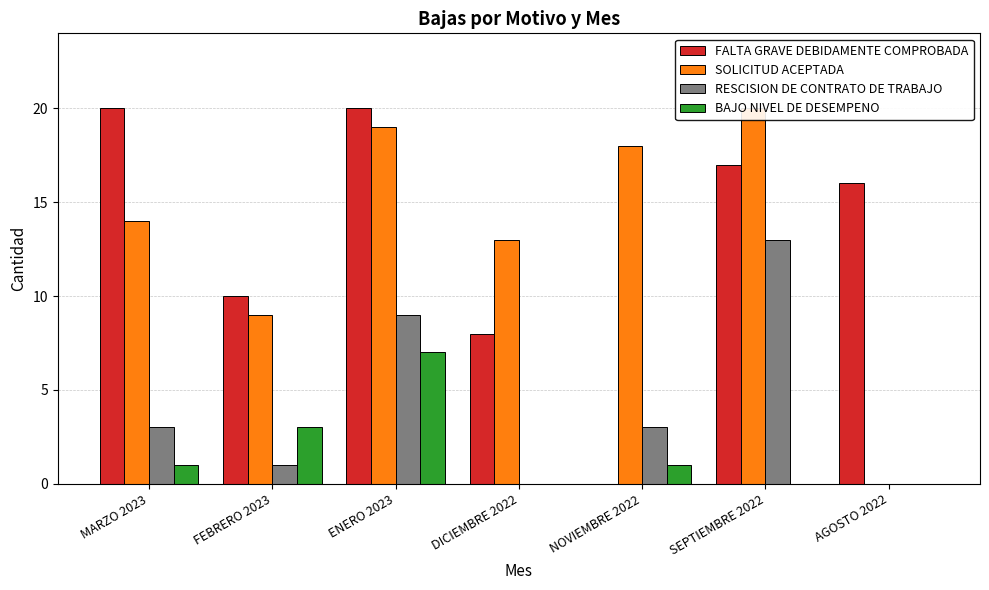

Which has a higher value, SEPTIEMBRE 2022 or ENERO 2023?

ENERO 2023